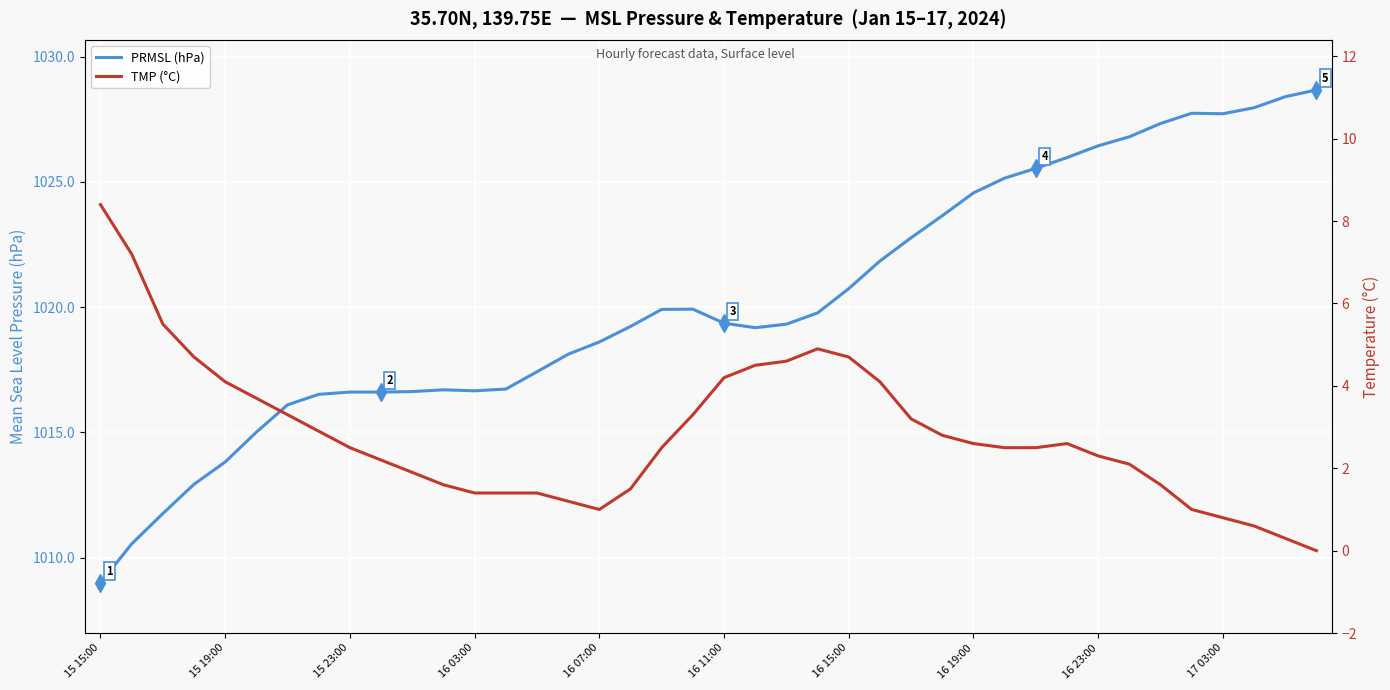

What position from the right is 14?

26